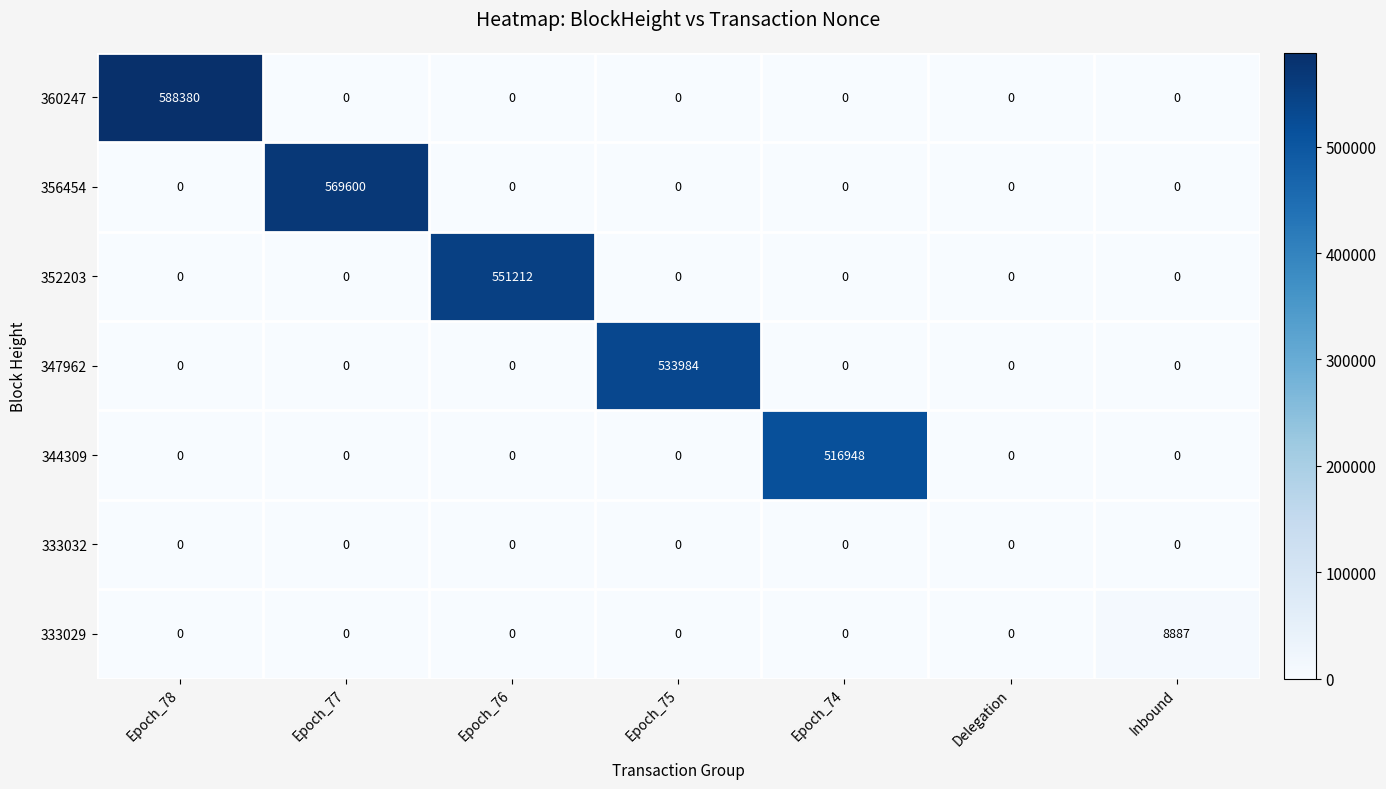

What is the sum of all 360247 values?

588380